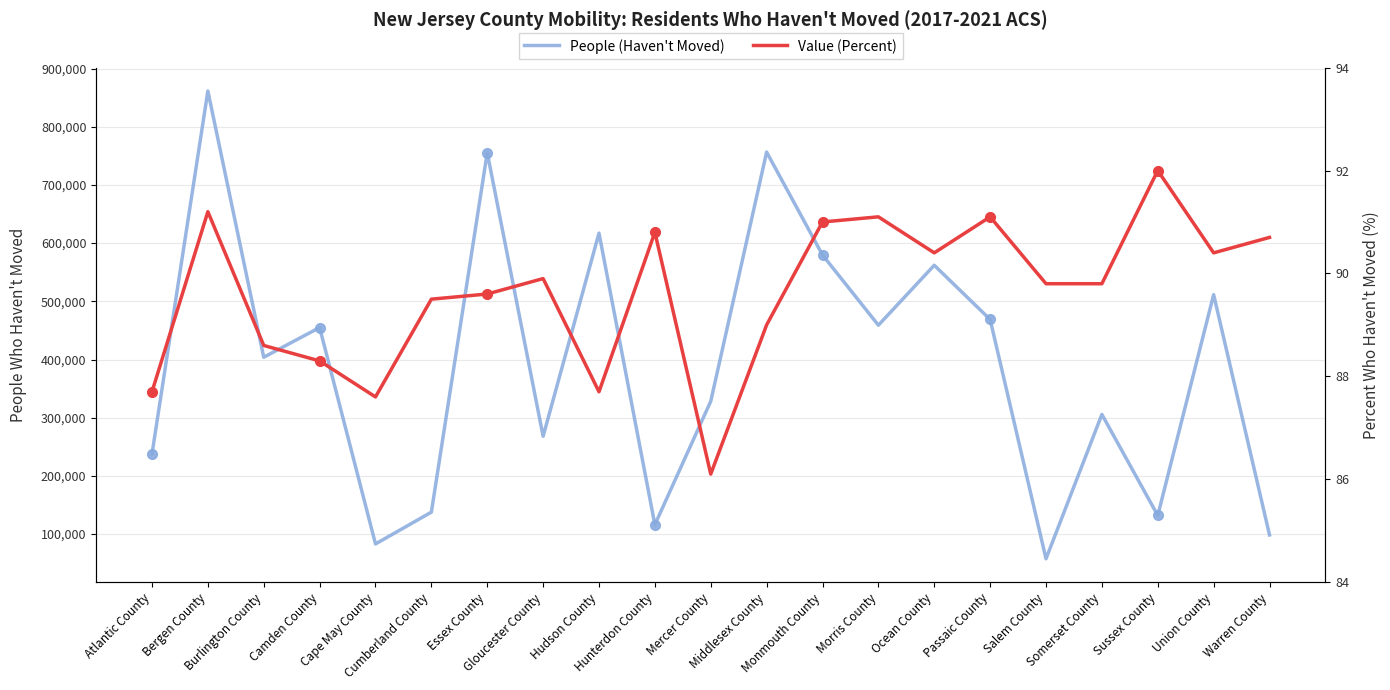

How many lines are shown in the chart?

2